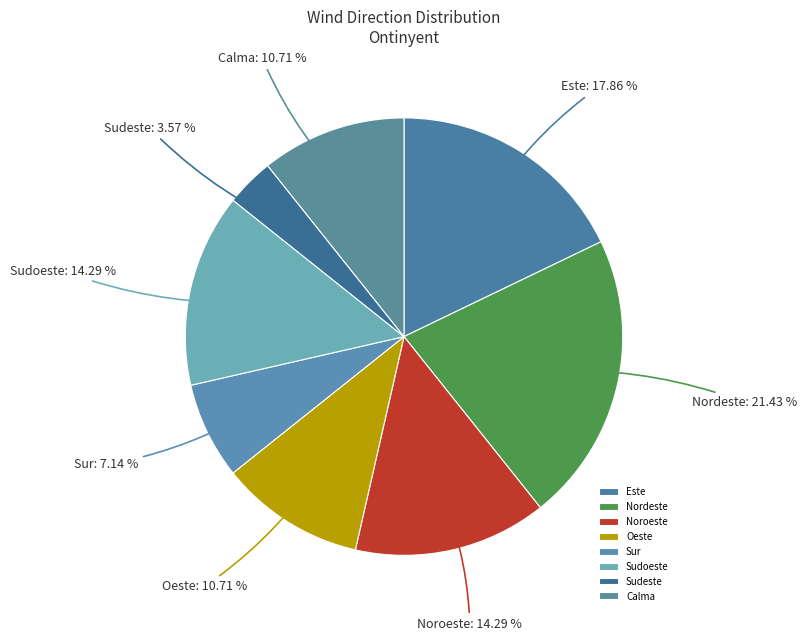

True or false: Oeste accounts for 18% of the total.

False